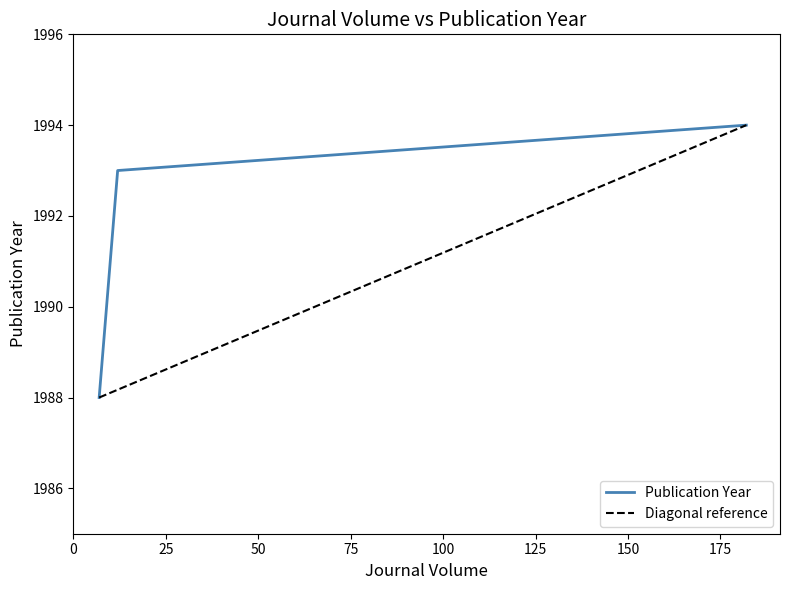

What is the lowest value of the Publication Year series?

1988